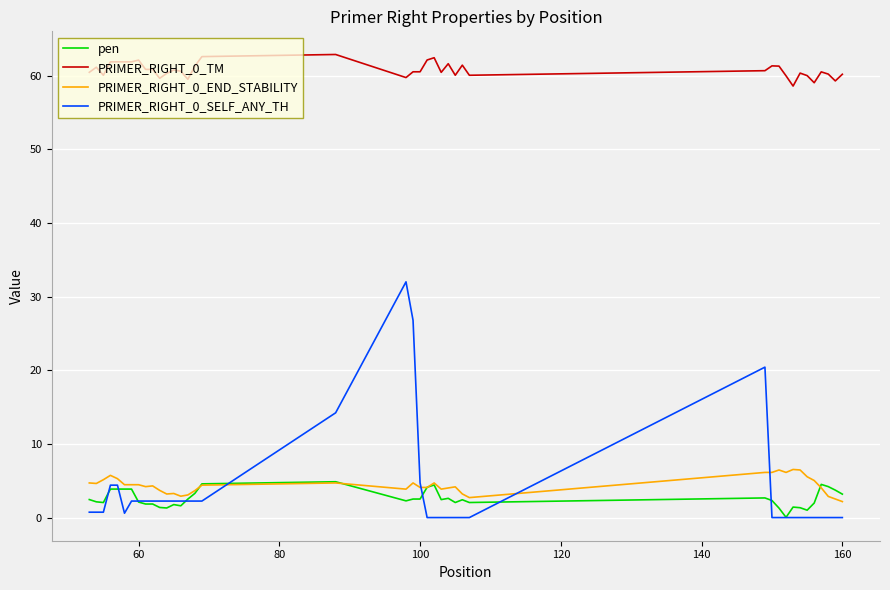

What is the maximum value shown in the chart?

62.9